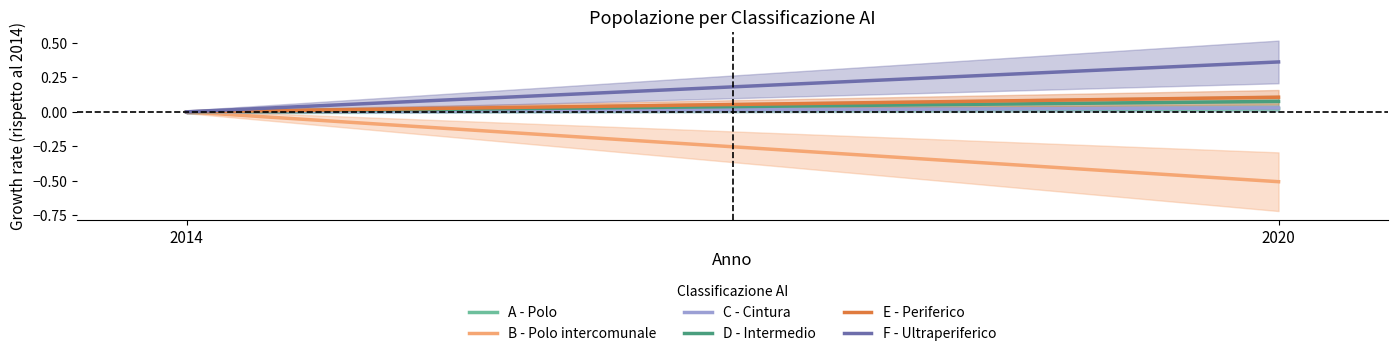

At which label is F - Ultraperiferico closest to 0?

2014